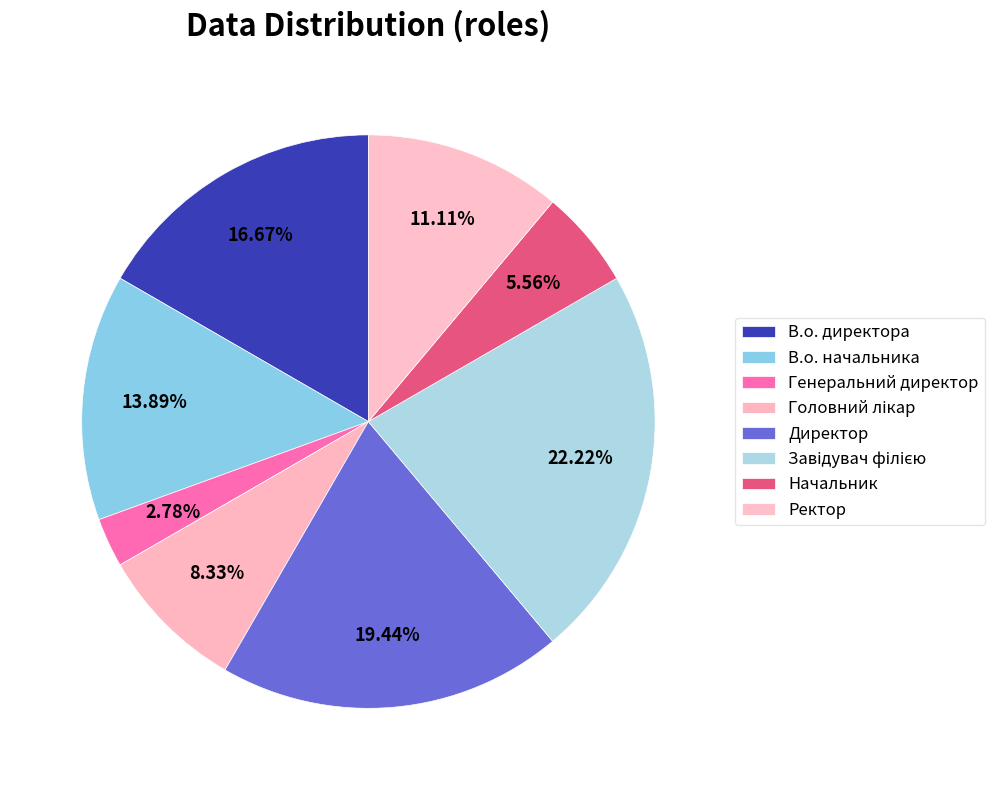

Which category has the biggest portion of the pie?

Завідувач філією